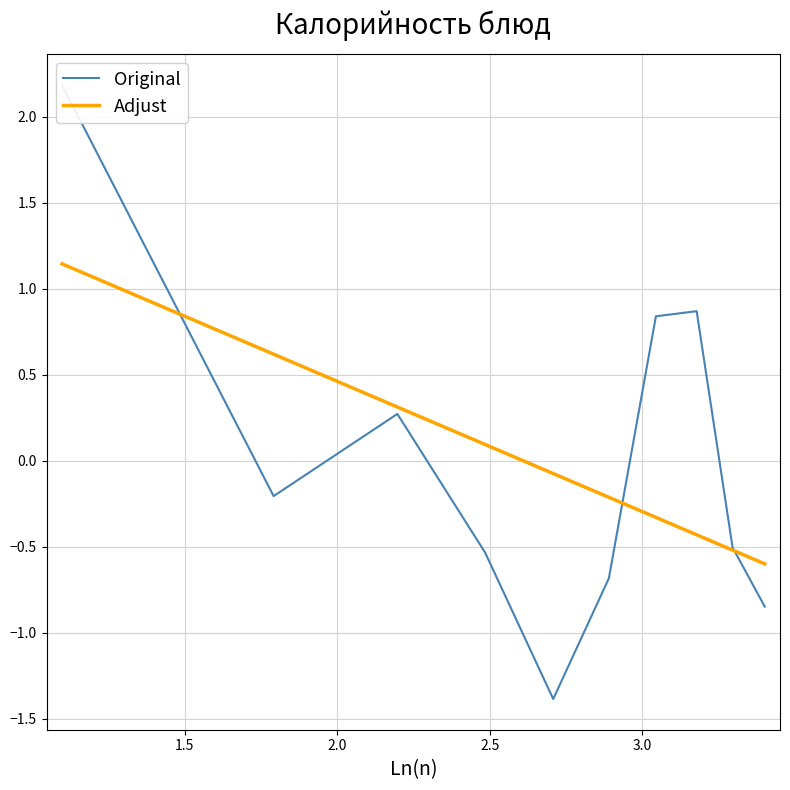

What is the minimum value for Adjust?

-0.6